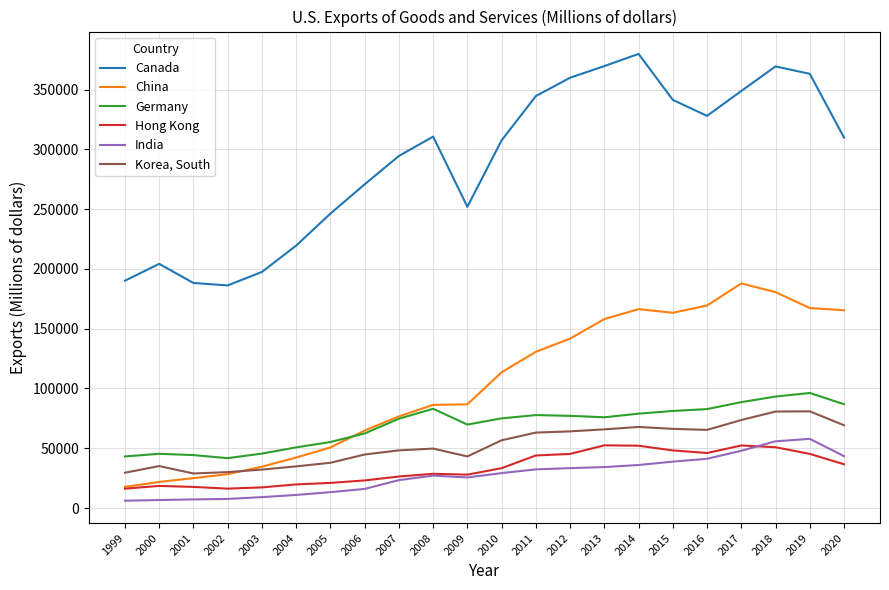

What is the minimum value for Korea, South?

28927